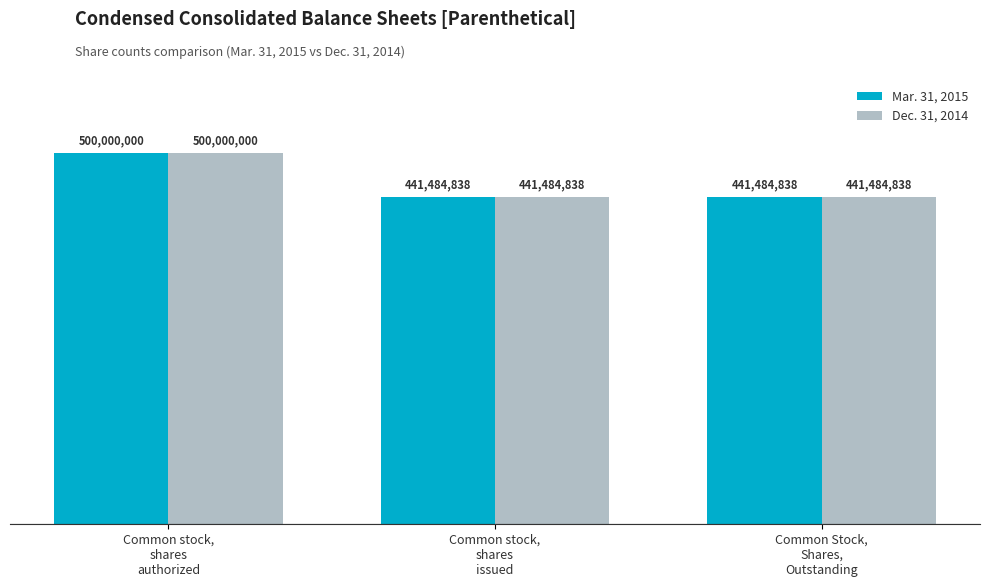

At how many categories does at least one series exceed 457968610?

1